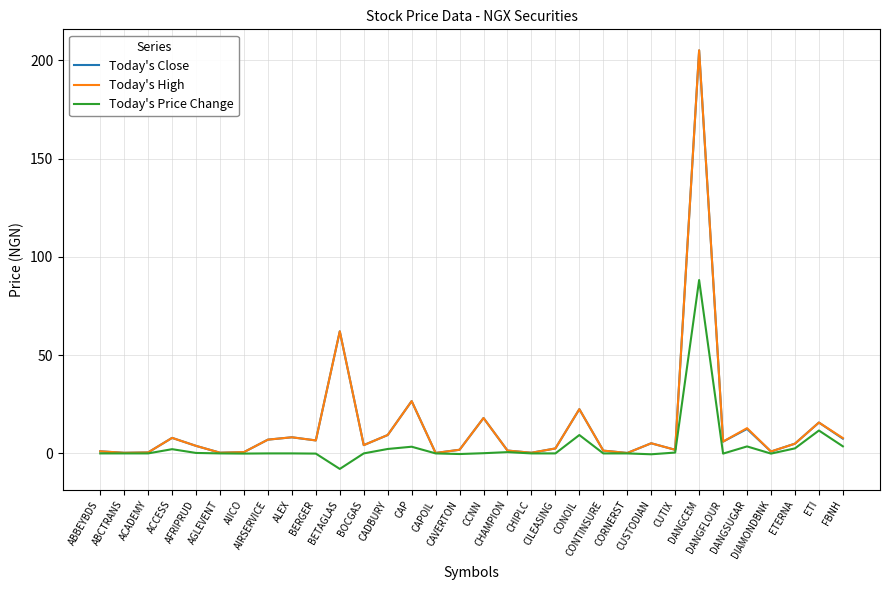

What is the highest value of the Today's Price Change series?

88.2